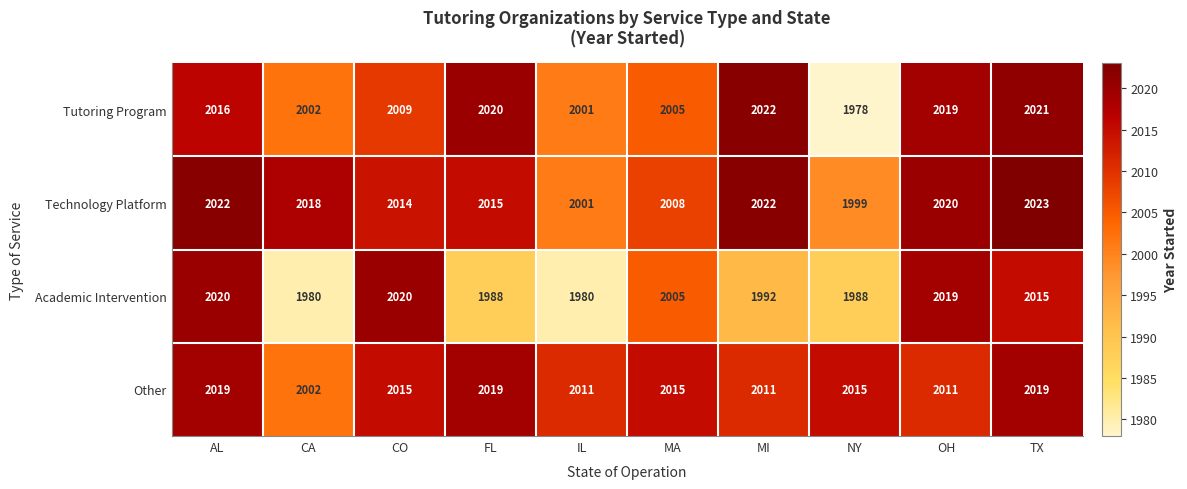

Which series has the largest total across all categories?

Technology Platform